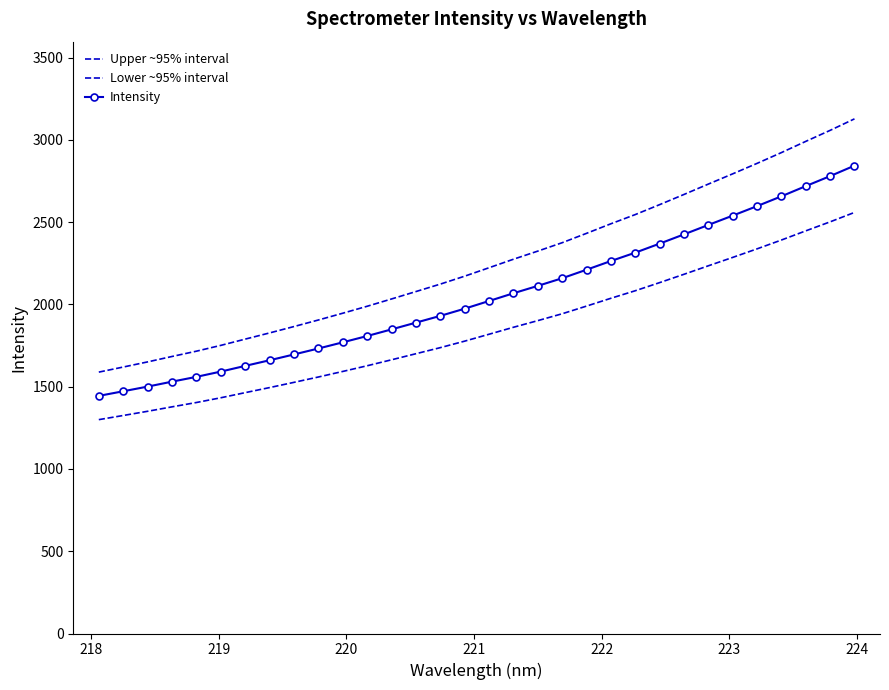

True or false: Upper ~95% interval and Intensity intersect in this chart.

False